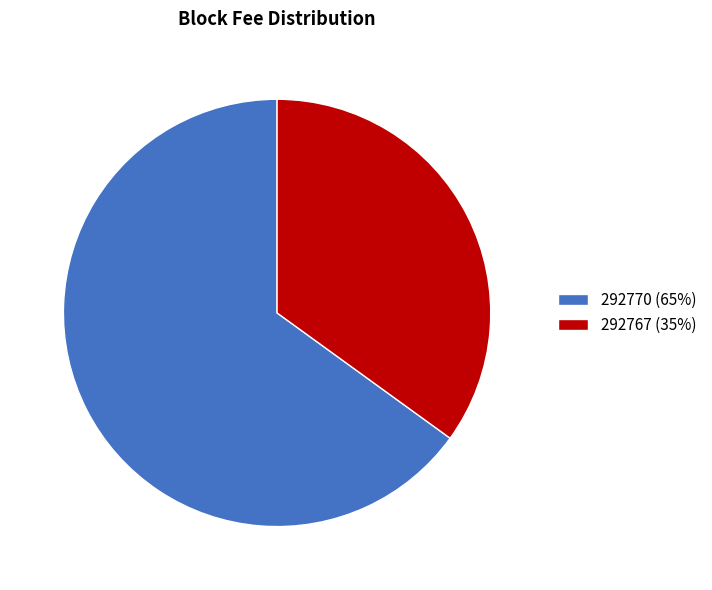

Which category has the smallest portion of the pie?

292767